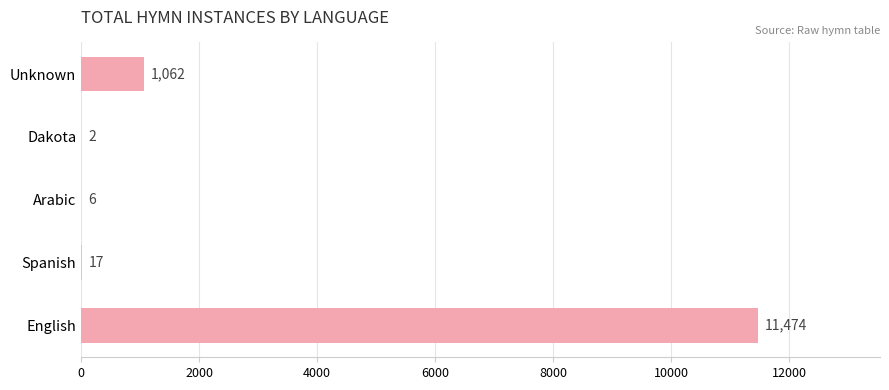

The value at Unknown is 1062. True or false?

True